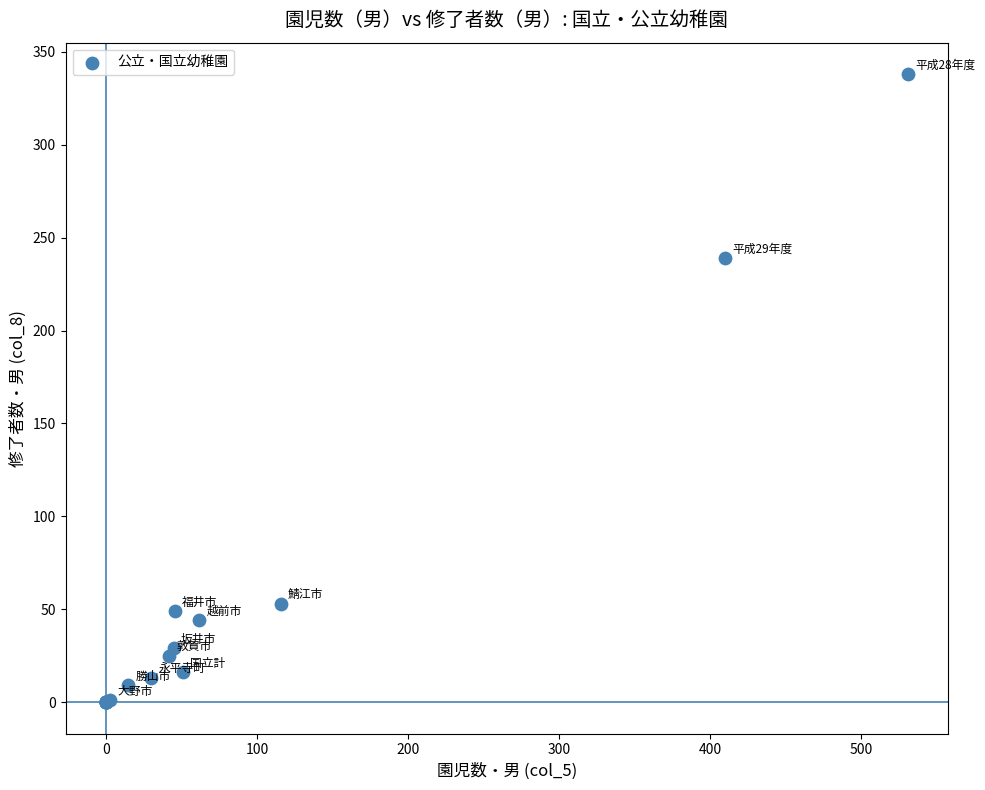

What Y value in the scatter plot is closest to 169?

239